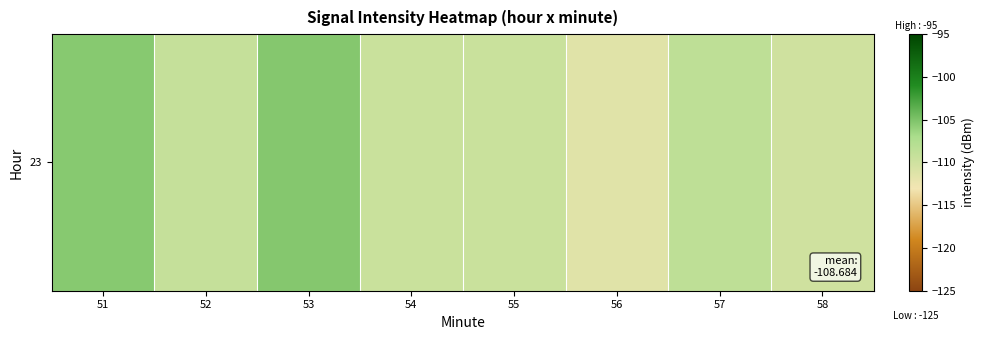

Rank the categories by value from highest to lowest.

53, 51, 57, 52, 54, 55, 58, 56